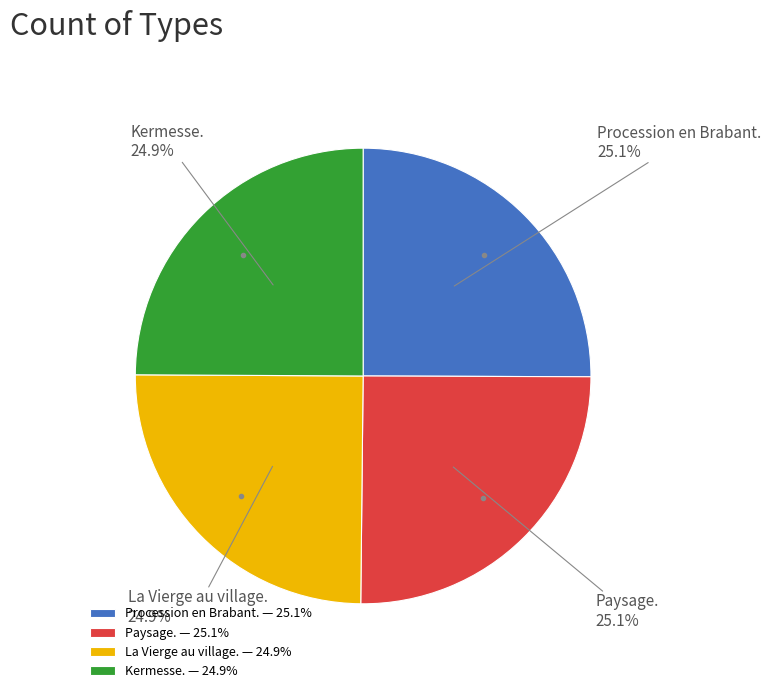

To the nearest percent, what is the average slice percentage?

25%